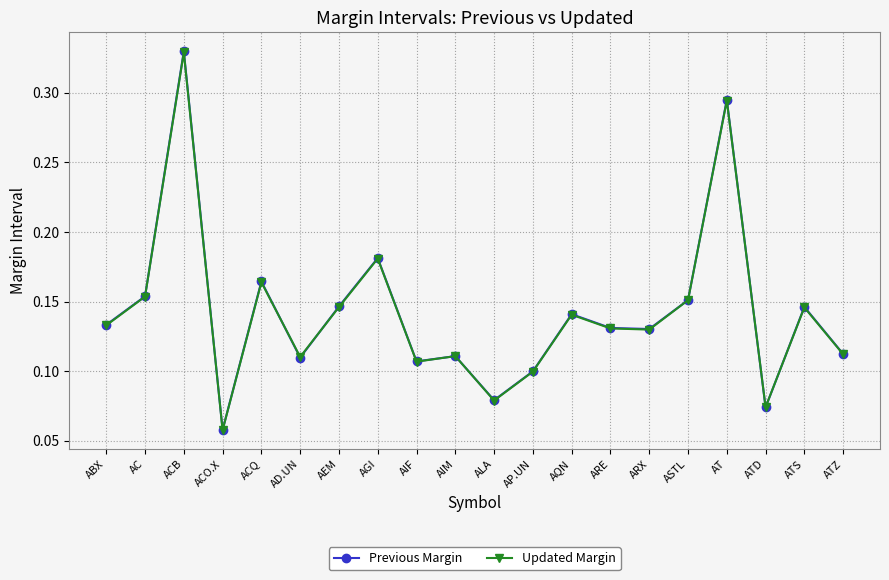

Which label corresponds to the smallest value in the chart?

ACO.X